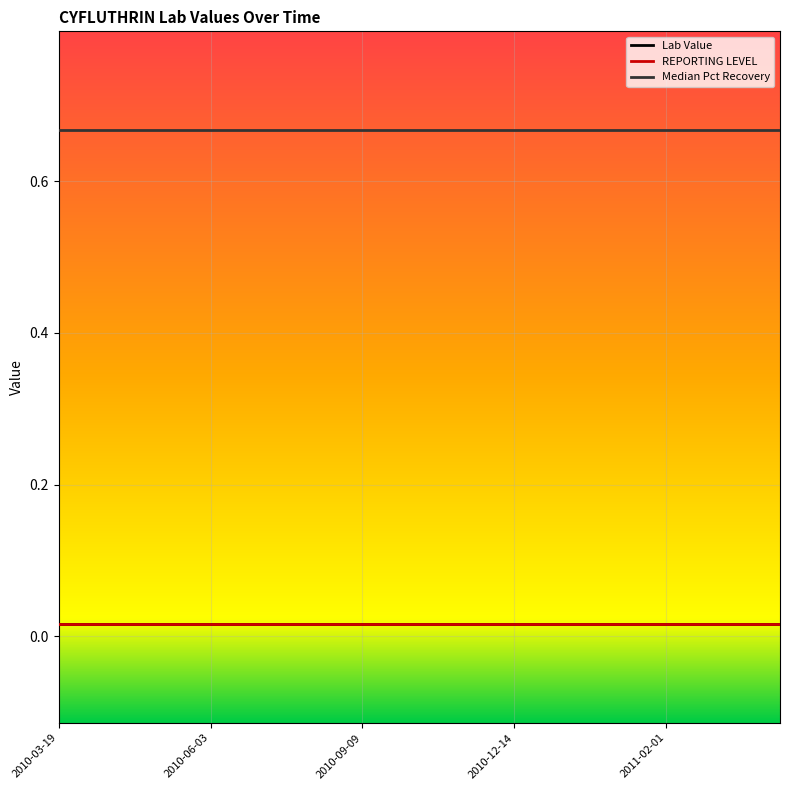

At which category is the sum across all series the highest?

2010-03-19